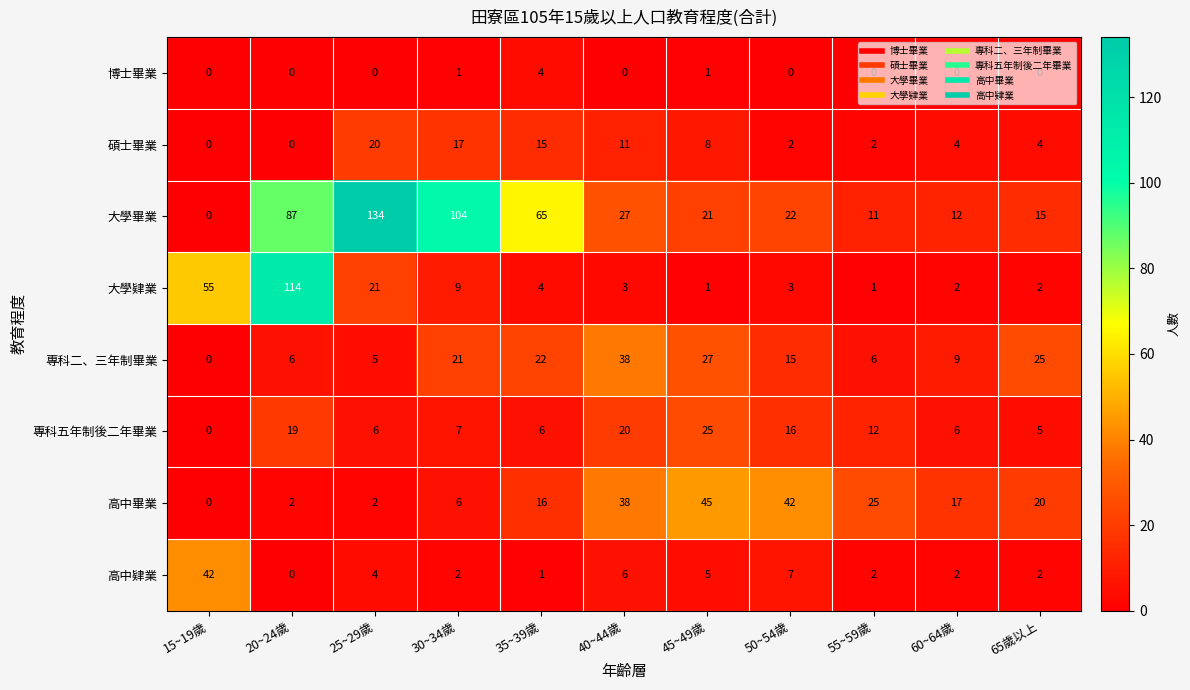

Is the value of 大學肄業 at 20~24歲 greater than the value of 高中肄業 at 35~39歲?

Yes